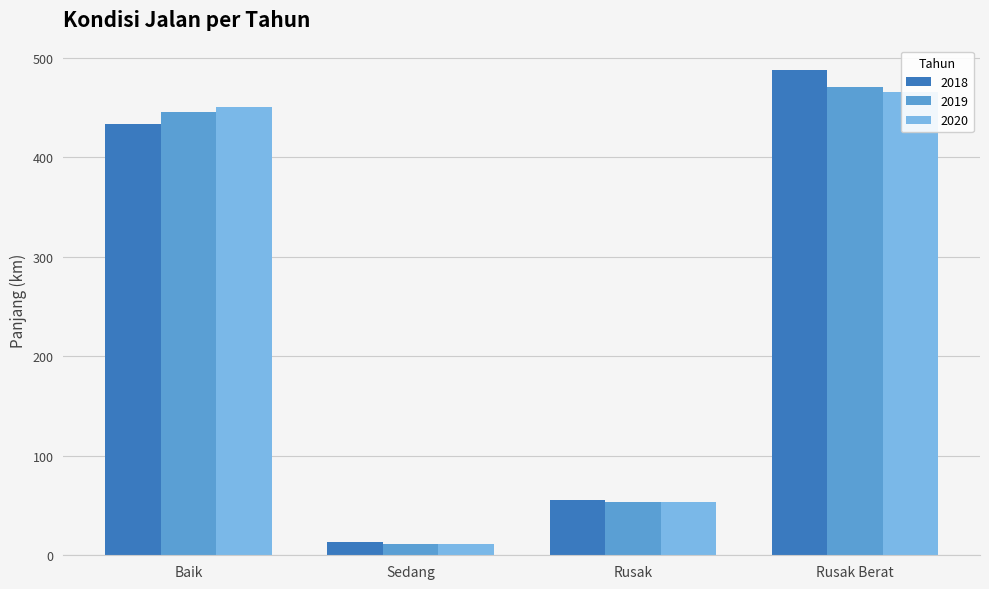

What is the minimum value for 2019?

11.6